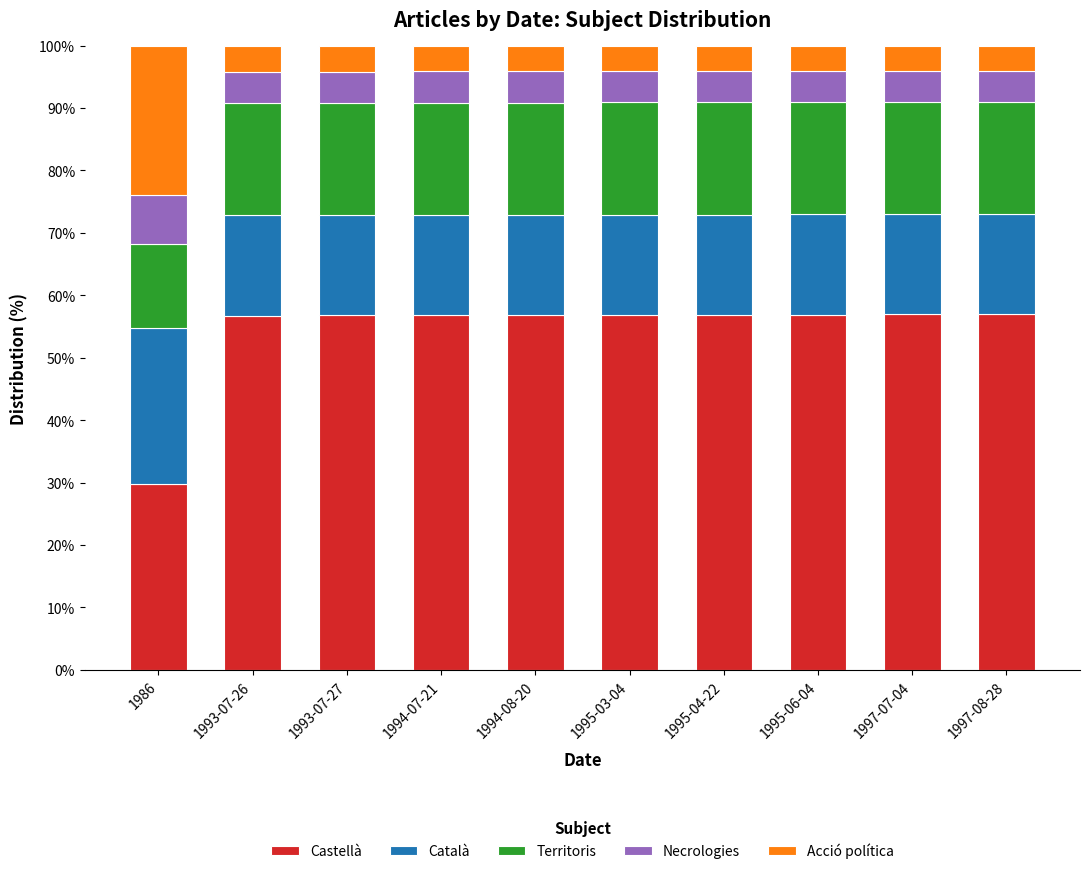

What is the total value across all series at 1995-06-04?

100.0